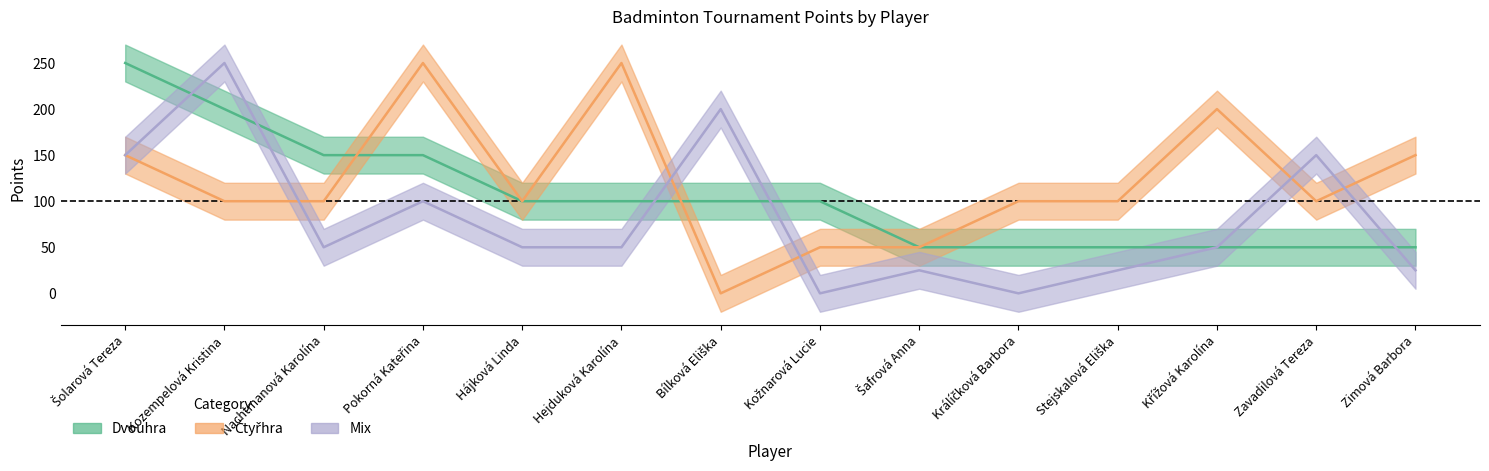

How many data points in Čtyřhra are above 100?

5